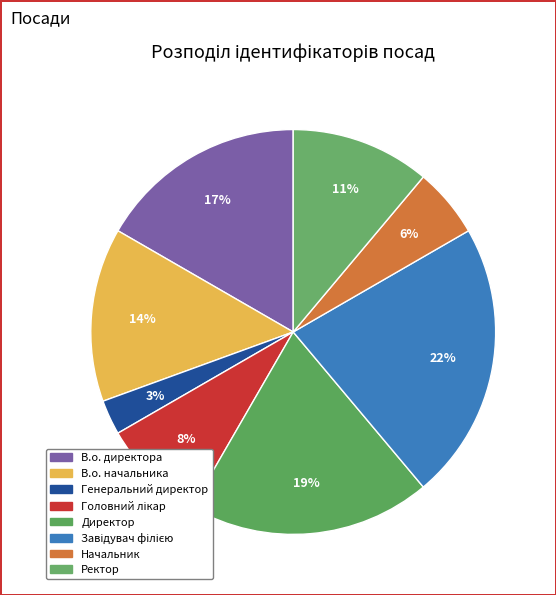

What percentage is the В.о. начальника slice, to the nearest percent?

14%